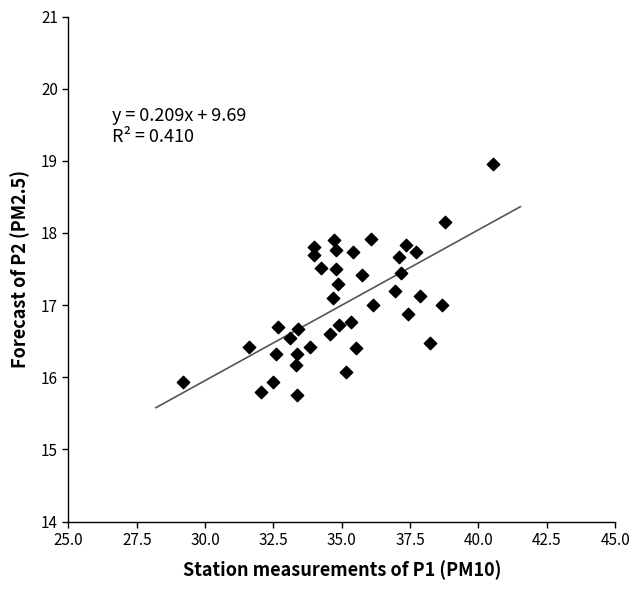

What is the range of X values (max minus min)?

11.3